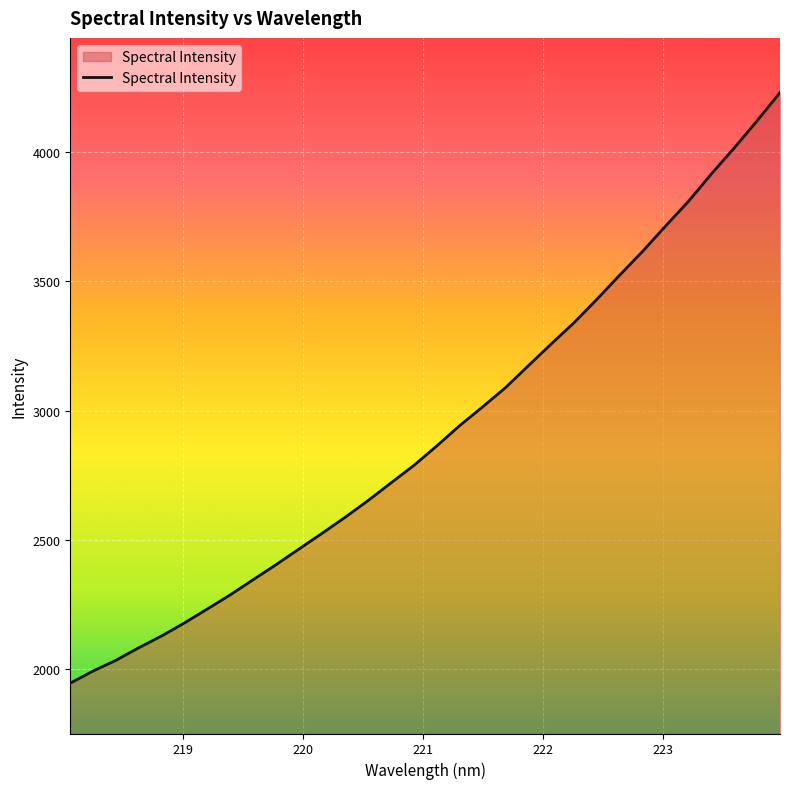

What is the smallest value displayed?

1946.9